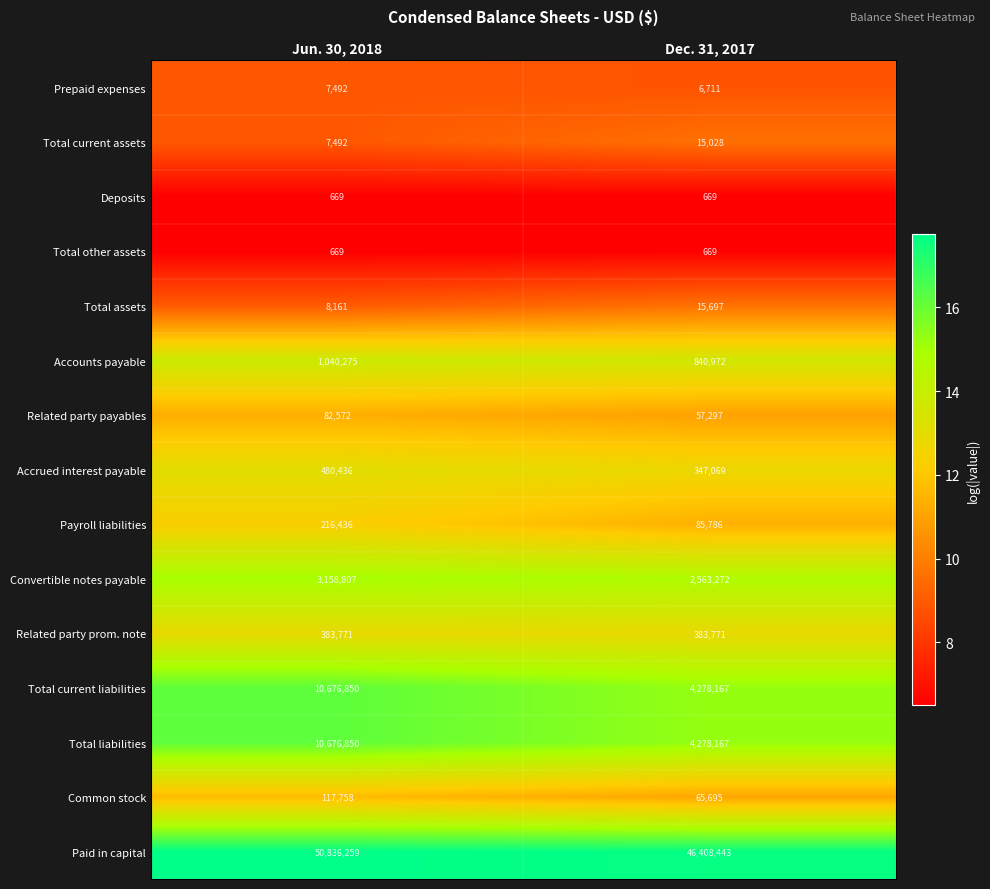

Which series has the largest total across all categories?

Paid in capital